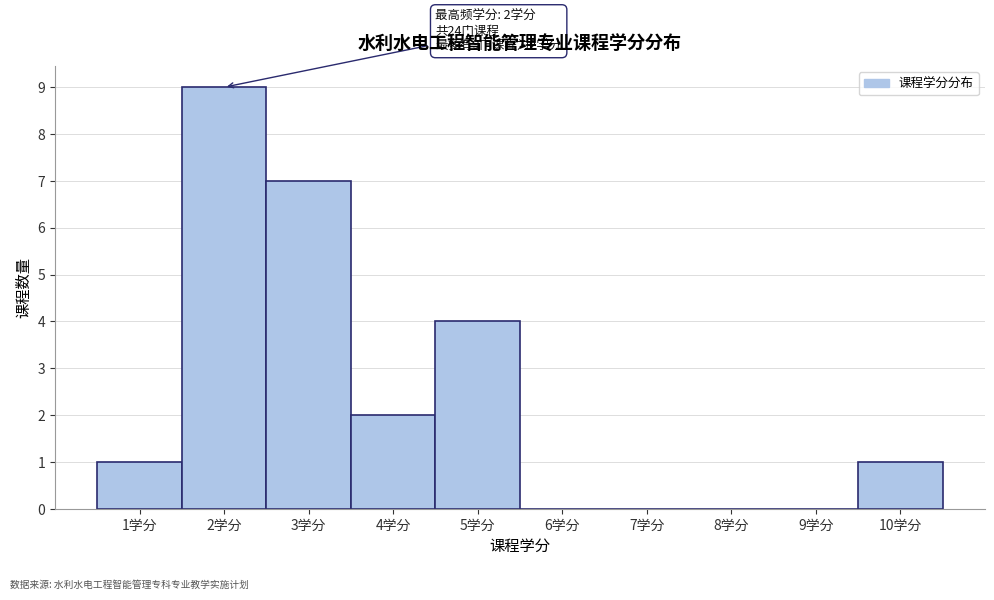

Which range on the x-axis has the tallest bar?

1.5 to 2.5